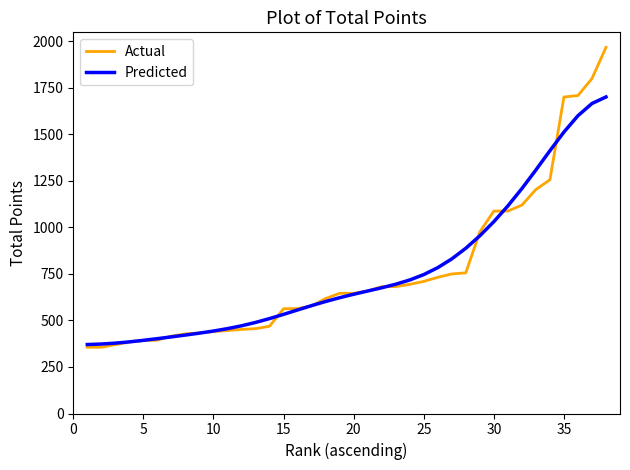

What is the difference between the maximum and second lowest values in the Actual series?

1612.0